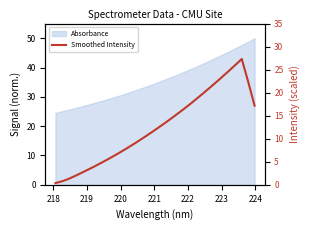

The chart shows a value of 11.6 at 23. True or false?

False